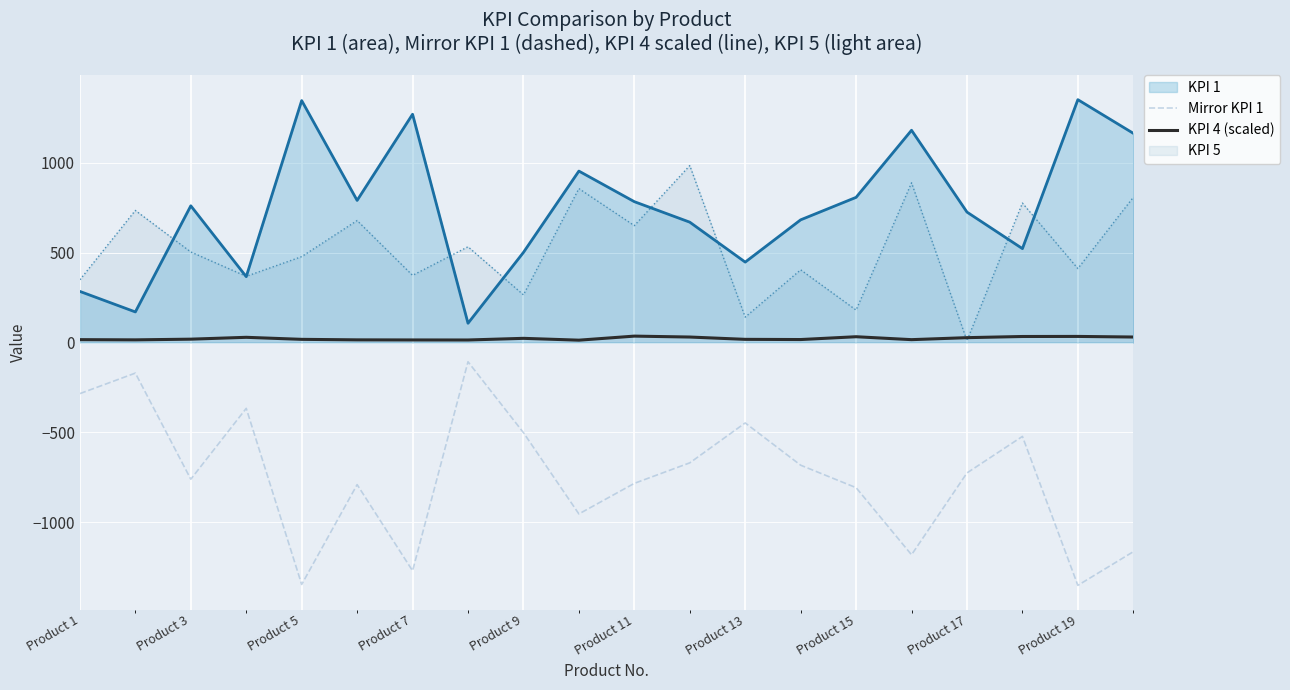

What are all the series names shown in the legend?

KPI 1, Mirror KPI 1, KPI 4 (scaled), KPI 5